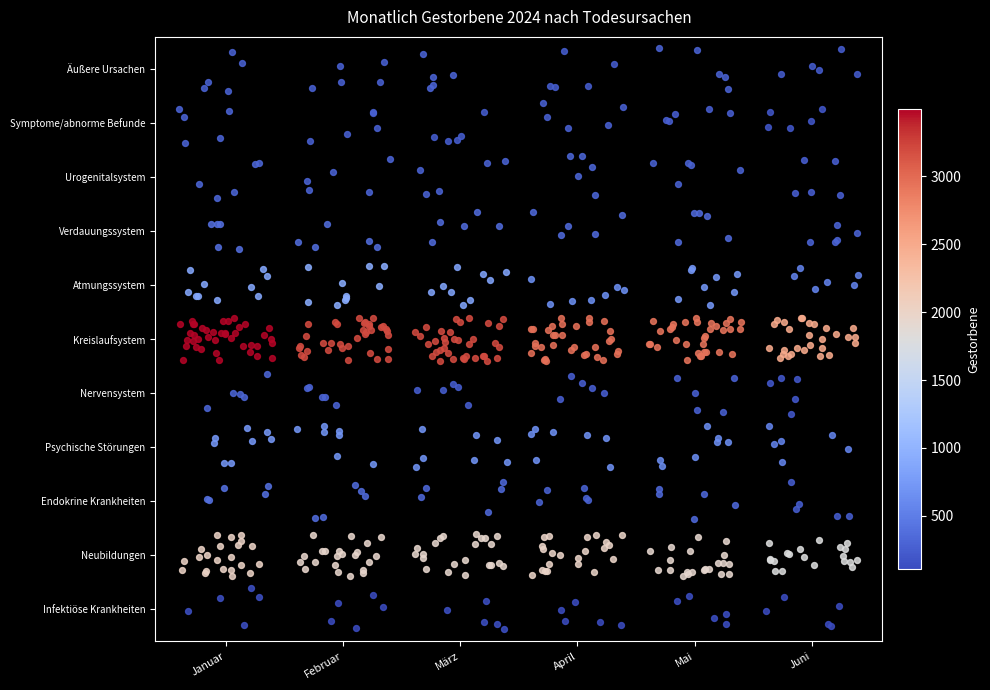

How many distinct data groups are displayed?

1